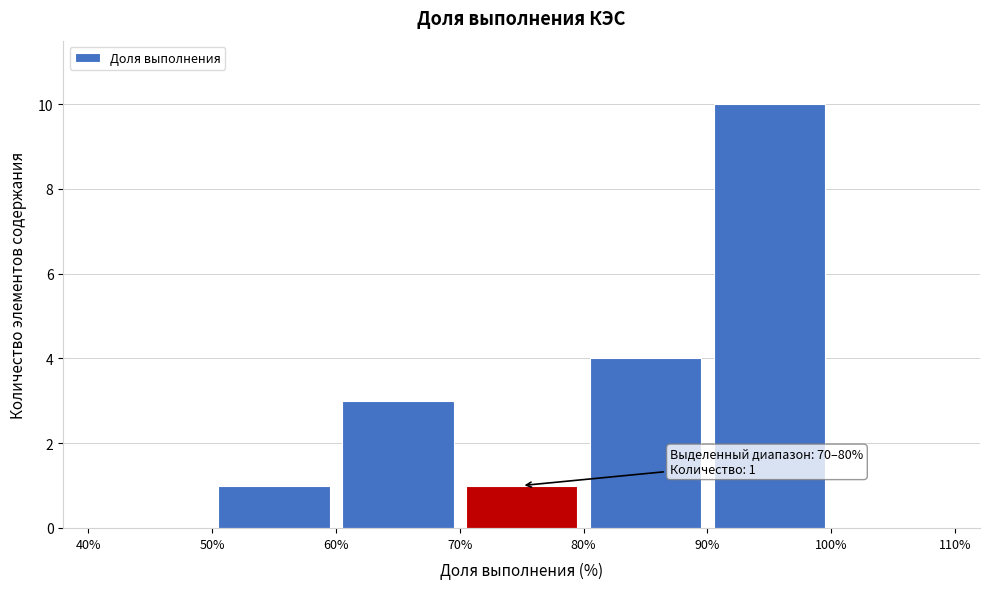

Which range on the x-axis has the tallest bar?

90% to 100%